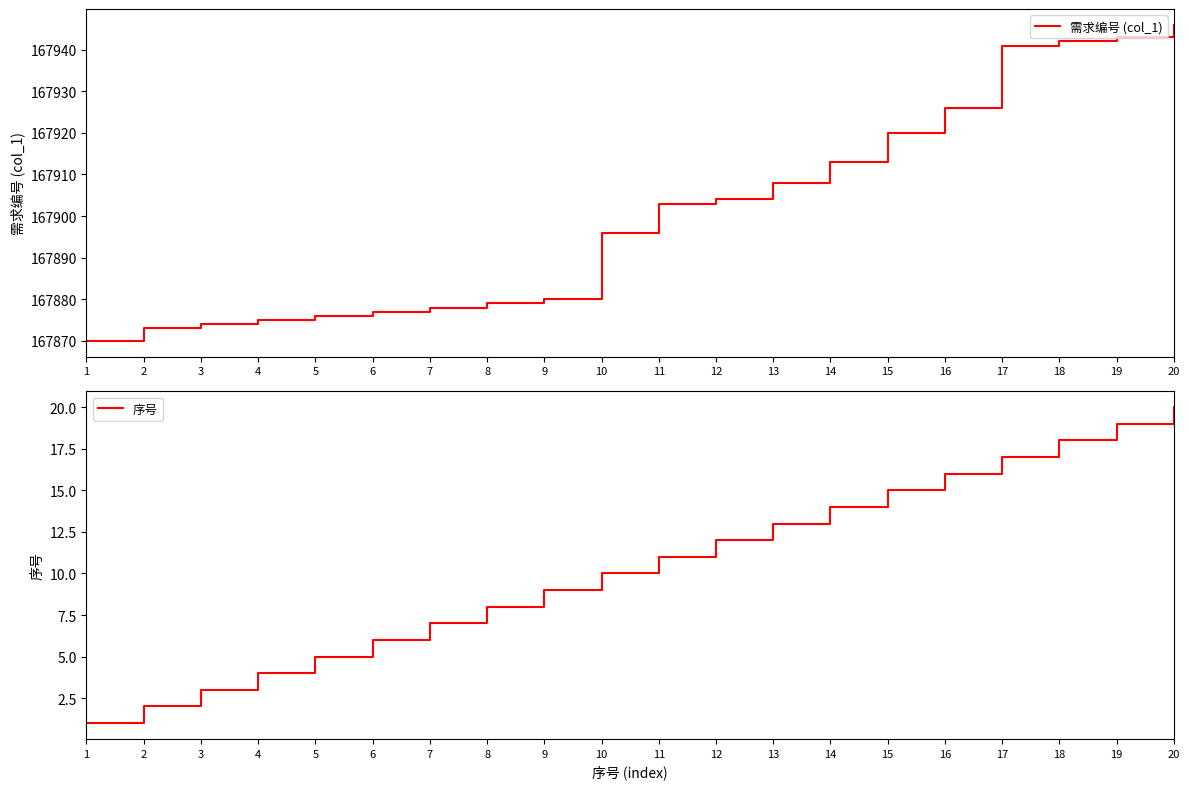

List the series in order of their peak value, highest first.

需求编号 (col_1), 序号